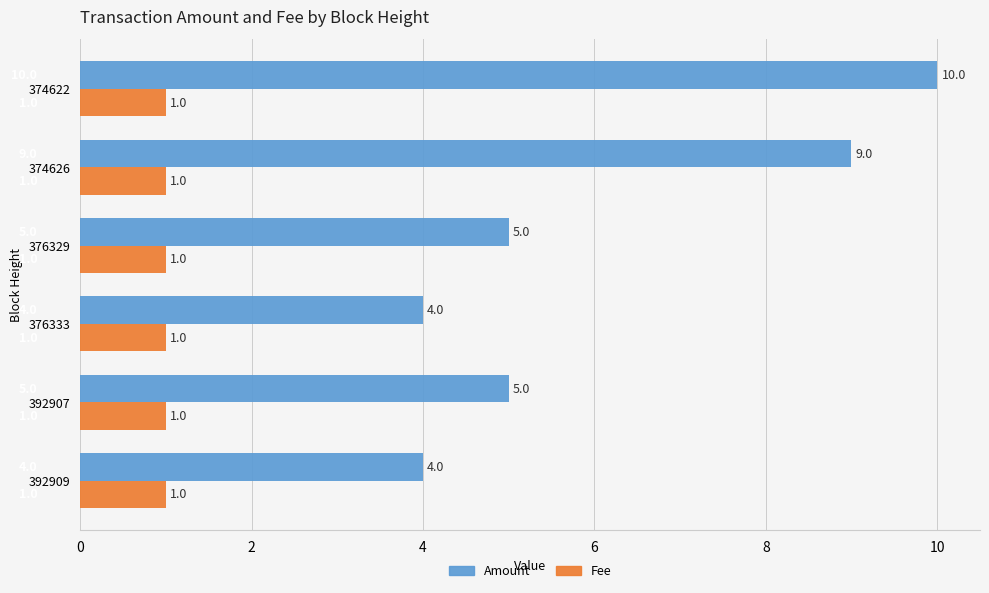

Between 376333 and 374626, which series saw the biggest shift?

Amount